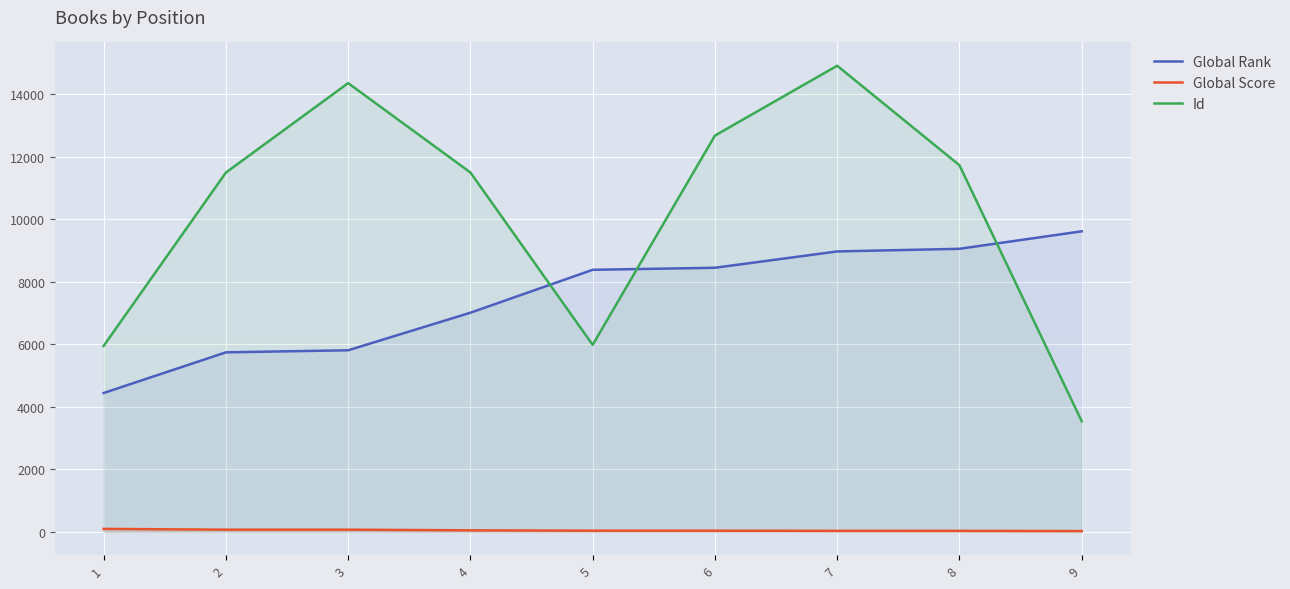

The value of Global Score at 9 is 24. True or false?

True